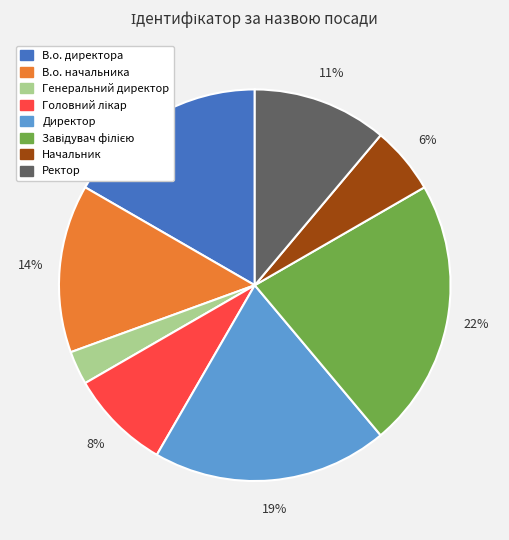

Count the number of slices in the pie.

8